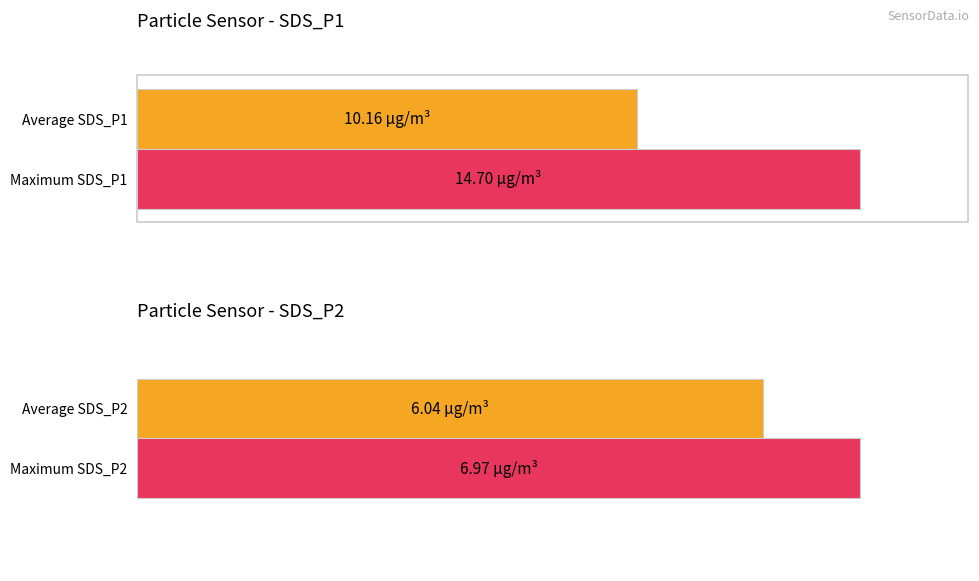

Between 00:08 and 00:37, which series saw the biggest shift?

SDS_P1